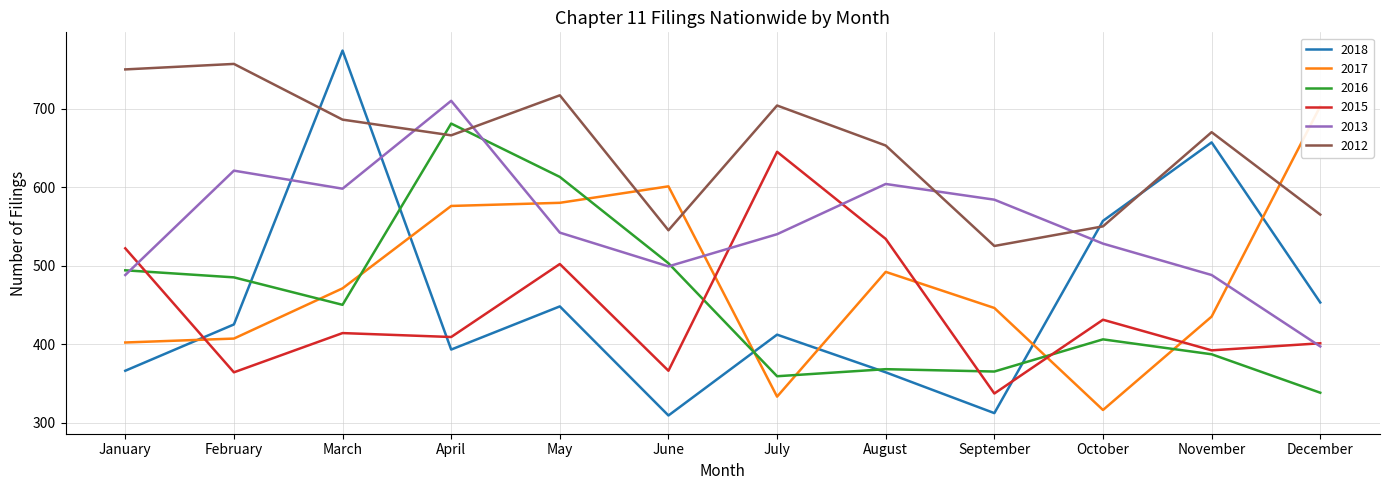

Which category has the highest value in the 2018 series?

March